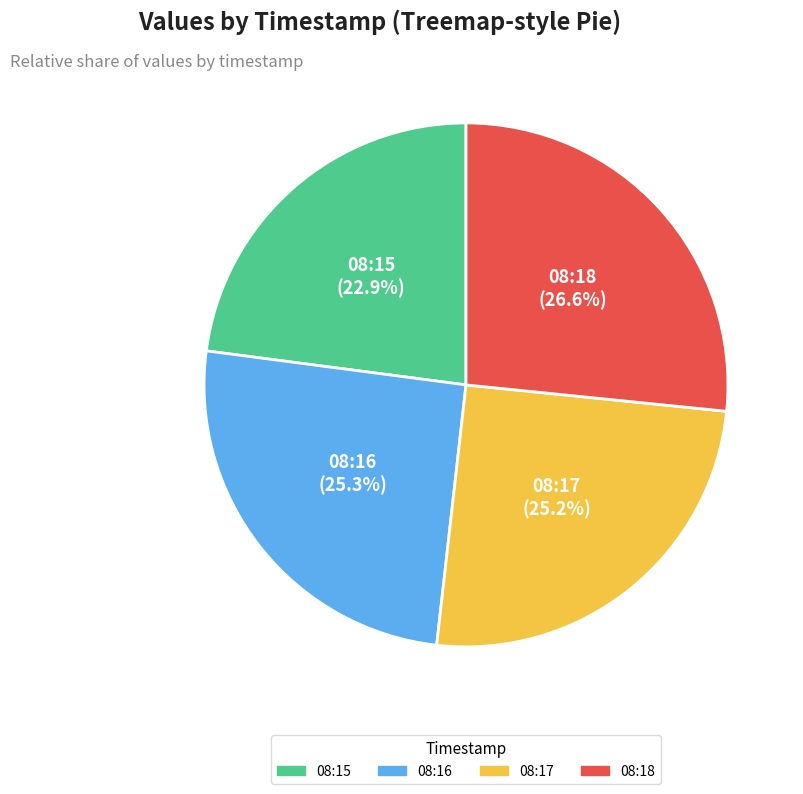

To the nearest percent, what is the average slice percentage?

25%